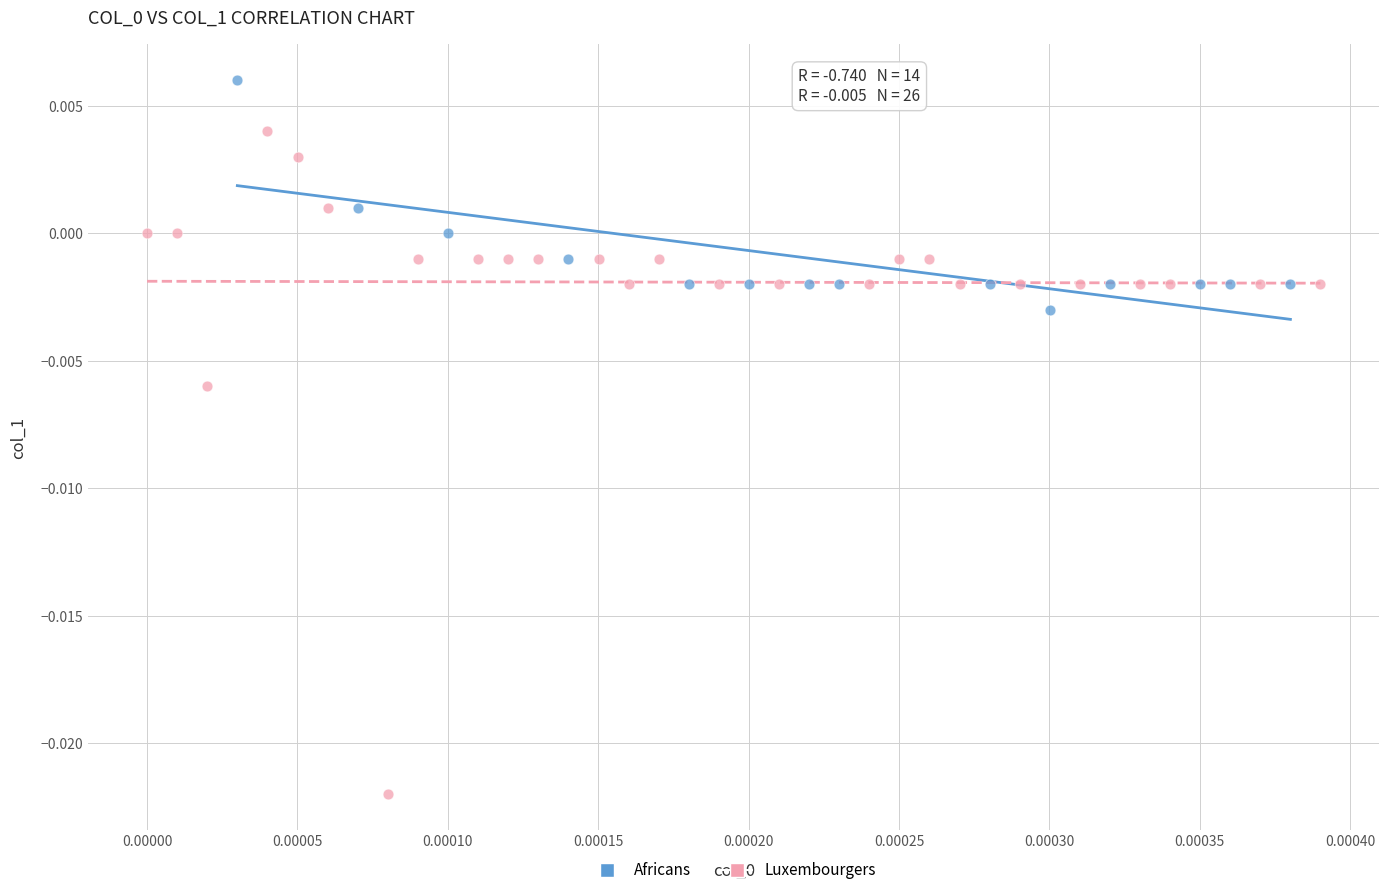

Which series has the largest Y range (max minus min)?

Luxembourgers